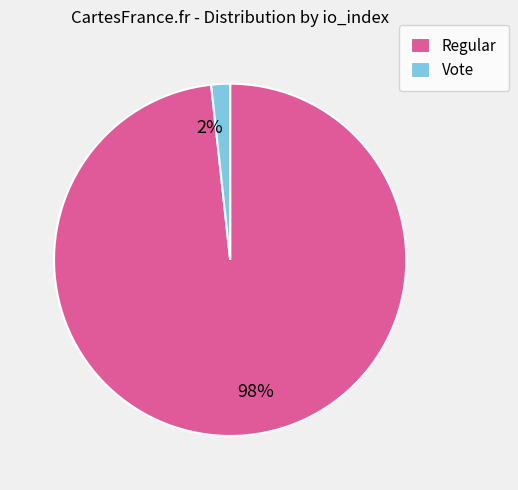

Between Regular and Vote, which is larger?

Regular